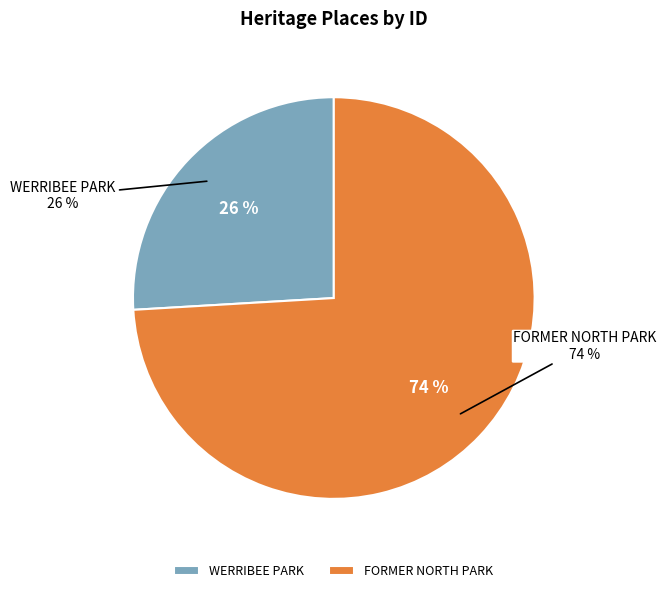

Does FORMER NORTH PARK account for over 50% of the chart?

Yes